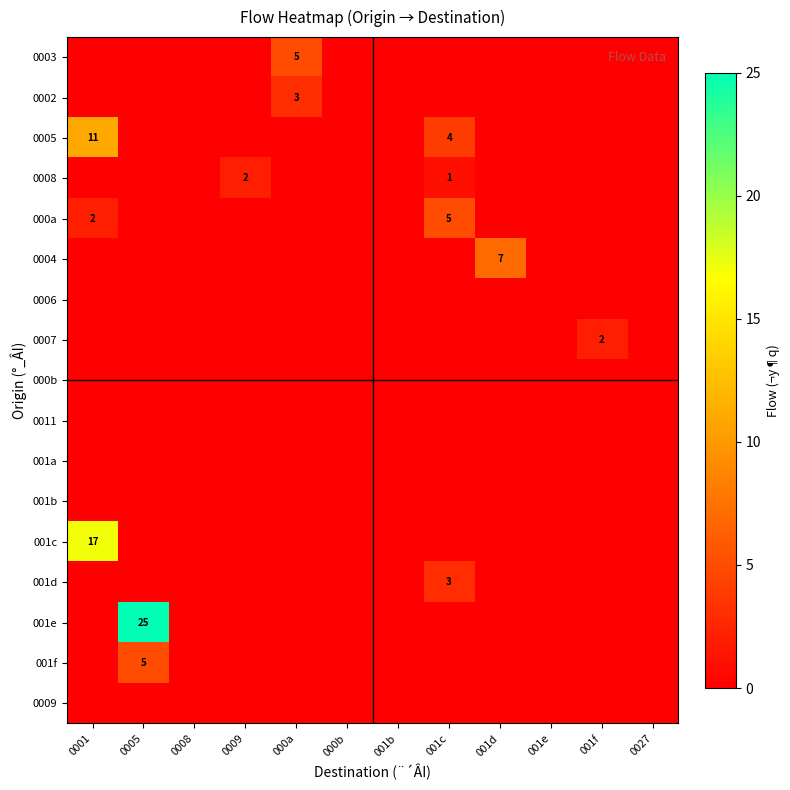

True or false: 001d has a value of 2 at 001c.

False